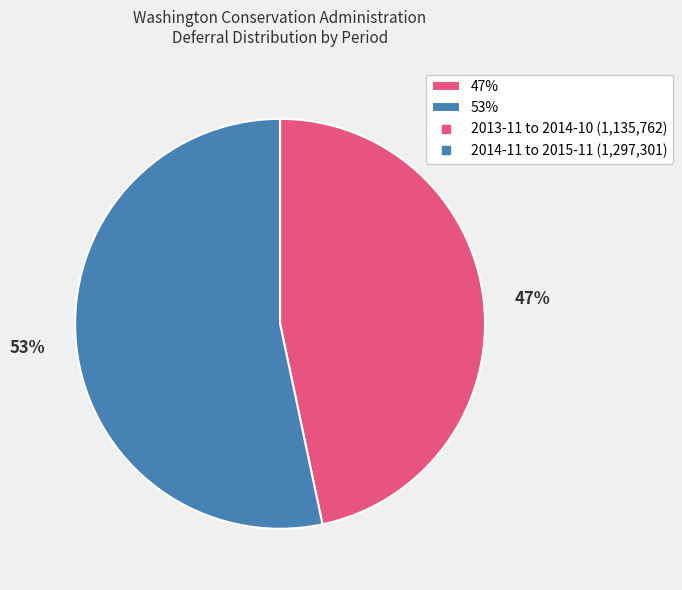

Is it true that 53% is 68% of the pie?

False